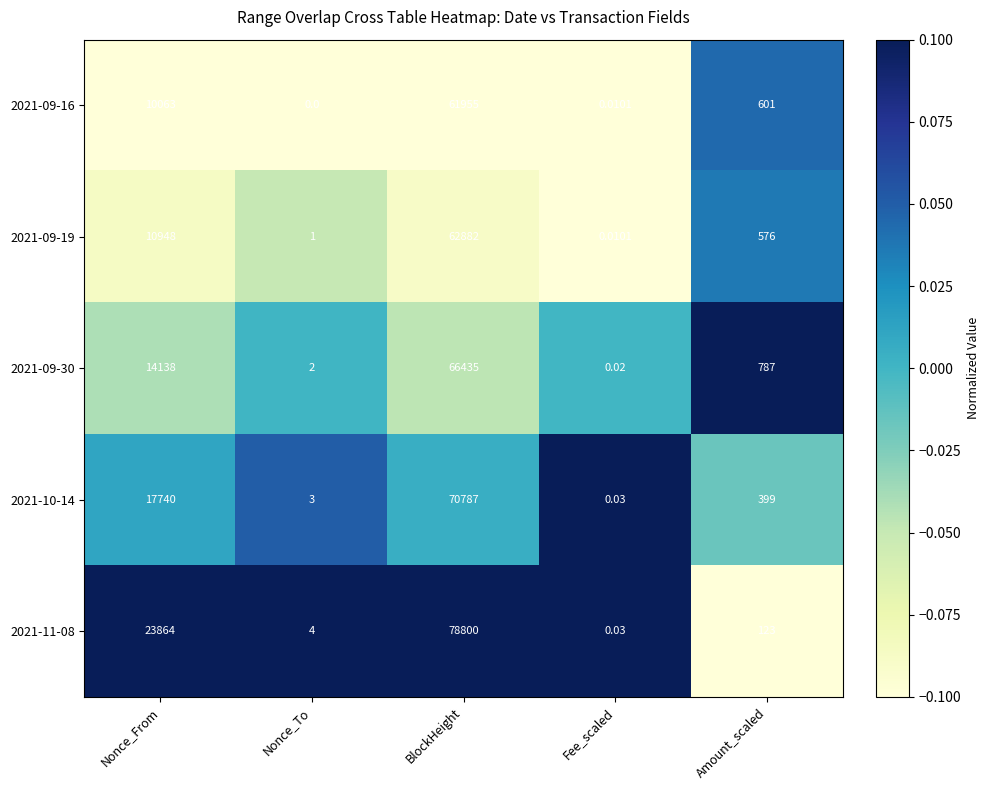

At which category is the sum across all series the highest?

BlockHeight